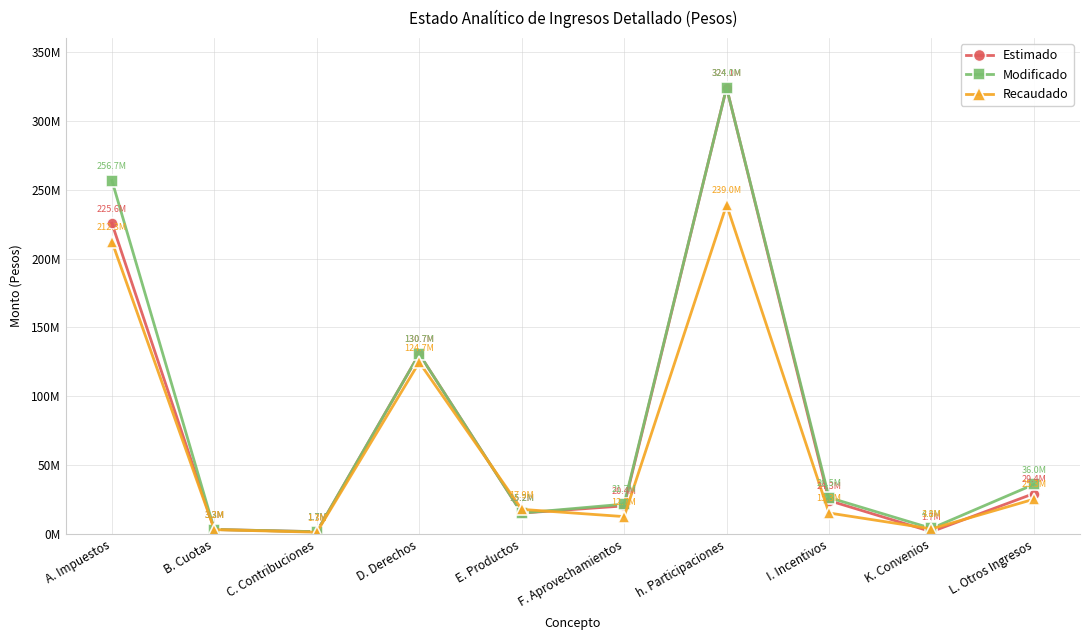

Which series changed the most between h. Participaciones and L. Otros Ingresos?

Estimado